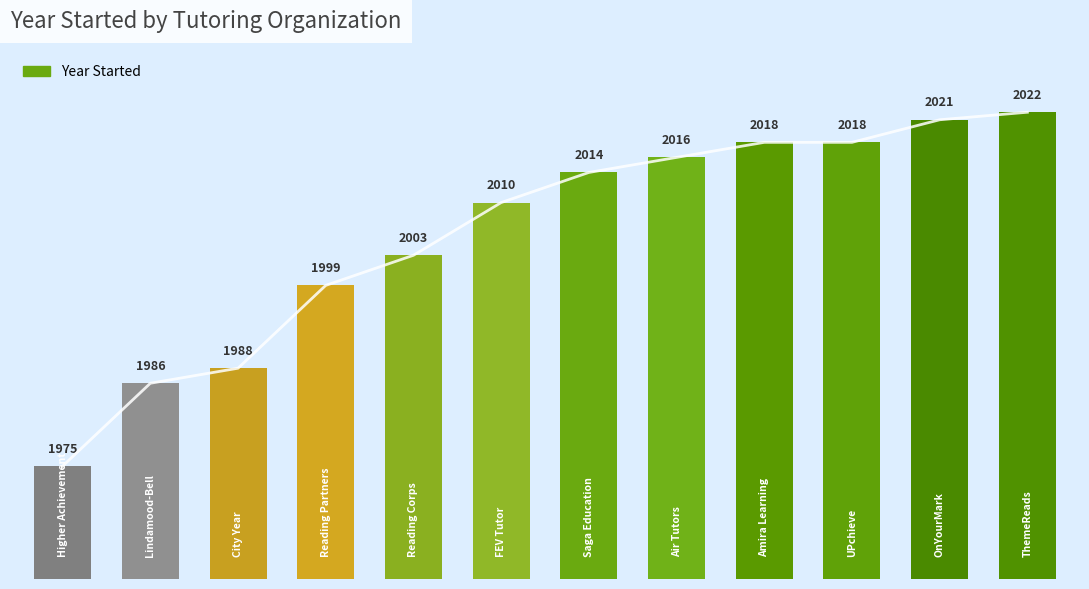

Read the value at 2, to the nearest 10.

1990